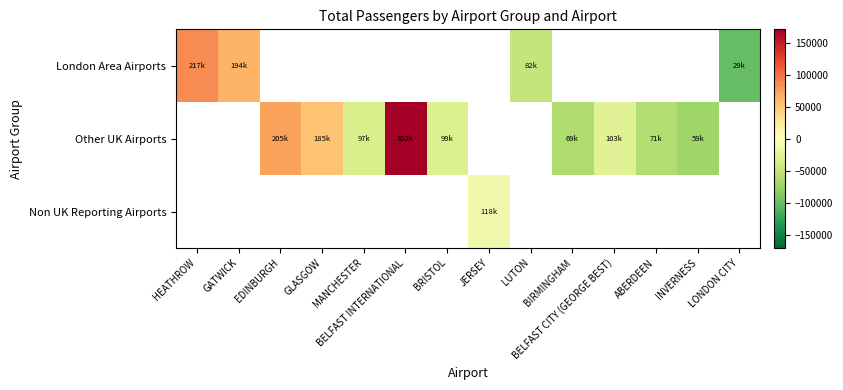

At how many categories does at least one series exceed 16685?

5